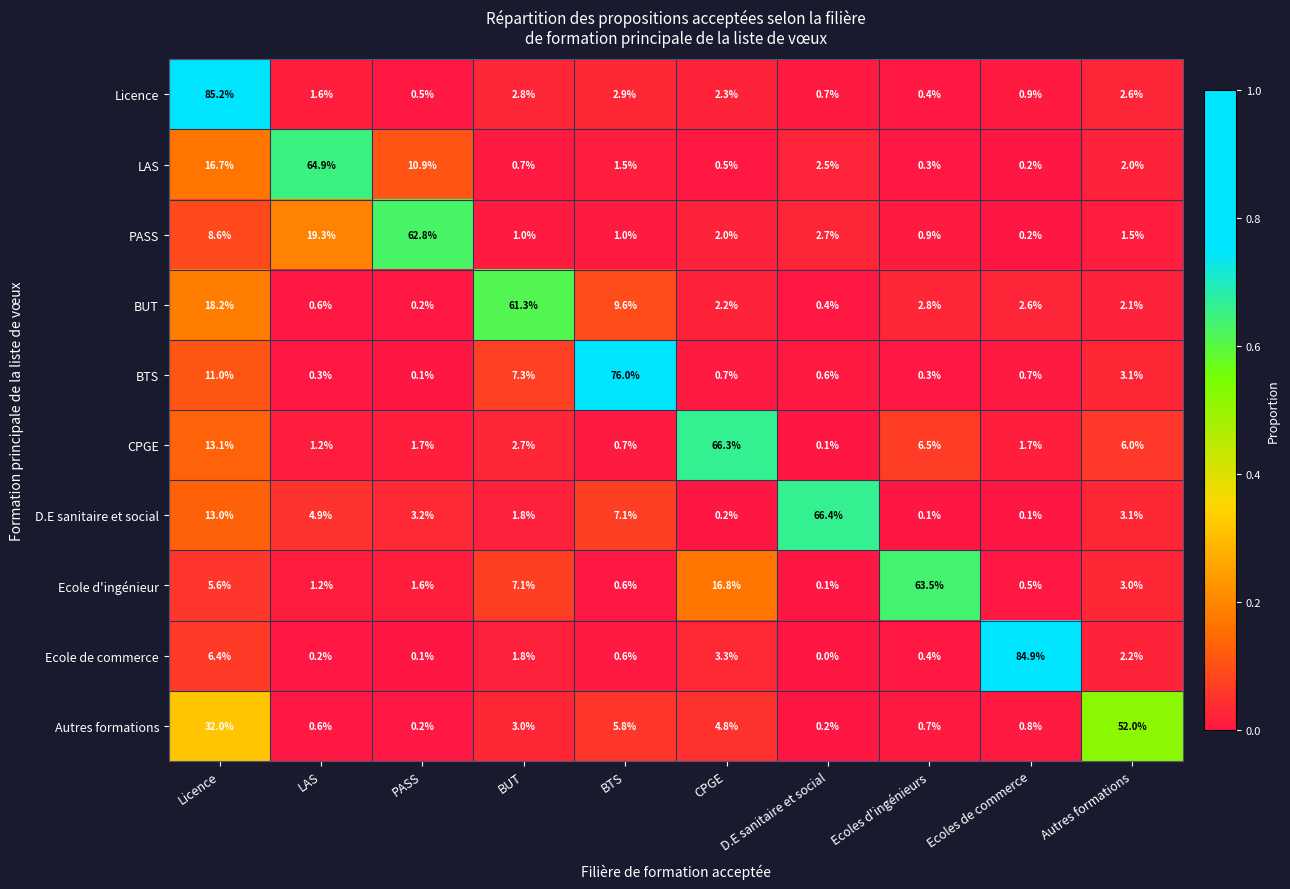

What is the difference between the Ecole d'ingénieur values at Autres formations and BUT?

4.1